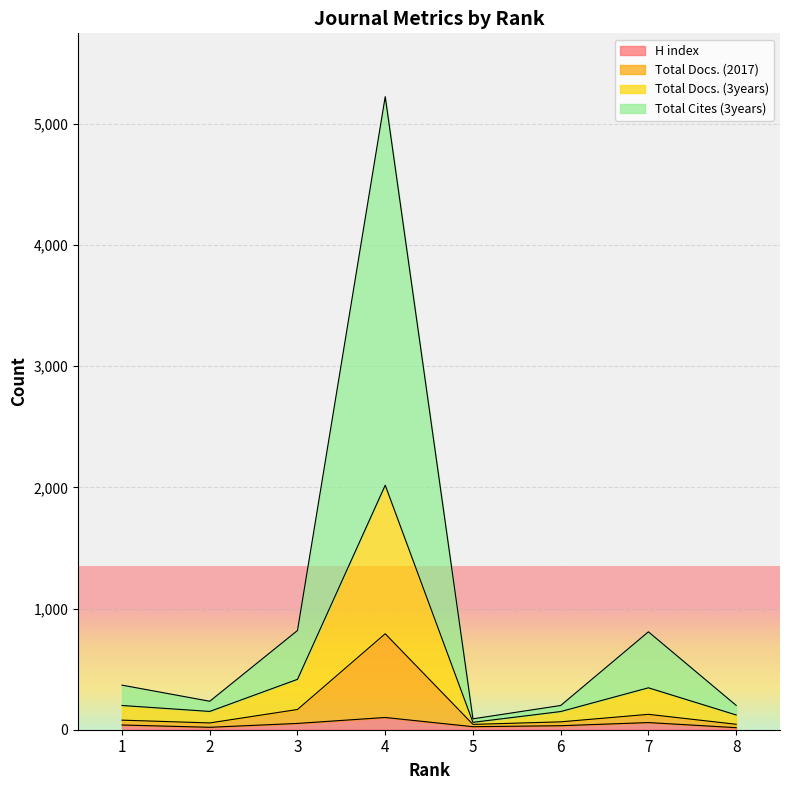

What are all the series names shown in the legend?

H index, Total Docs. (2017), Total Docs. (3years), Total Cites (3years)